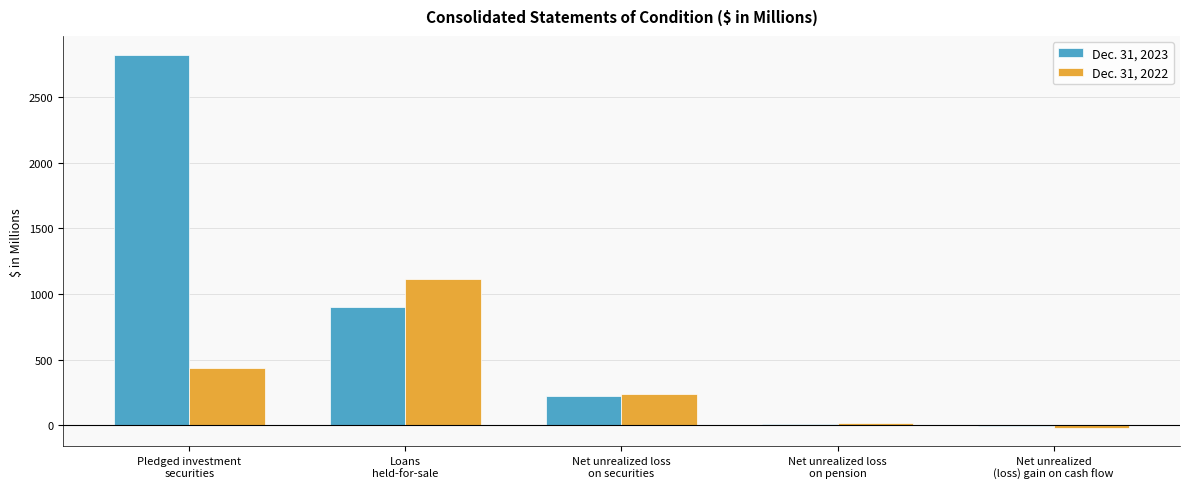

What is the maximum value shown in the chart?

2822